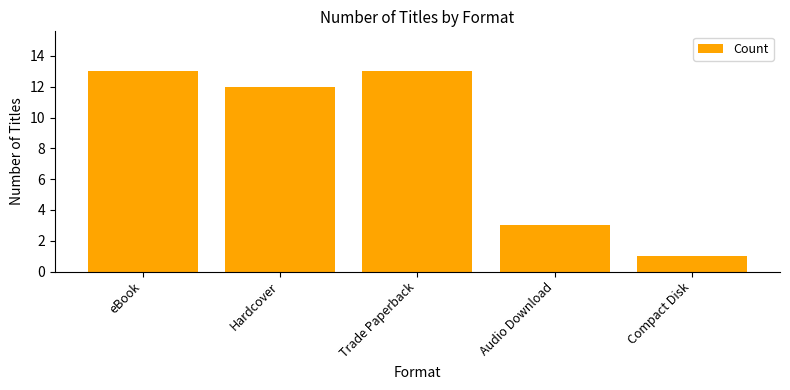

Between Trade Paperback and Audio Download, which is larger?

Trade Paperback